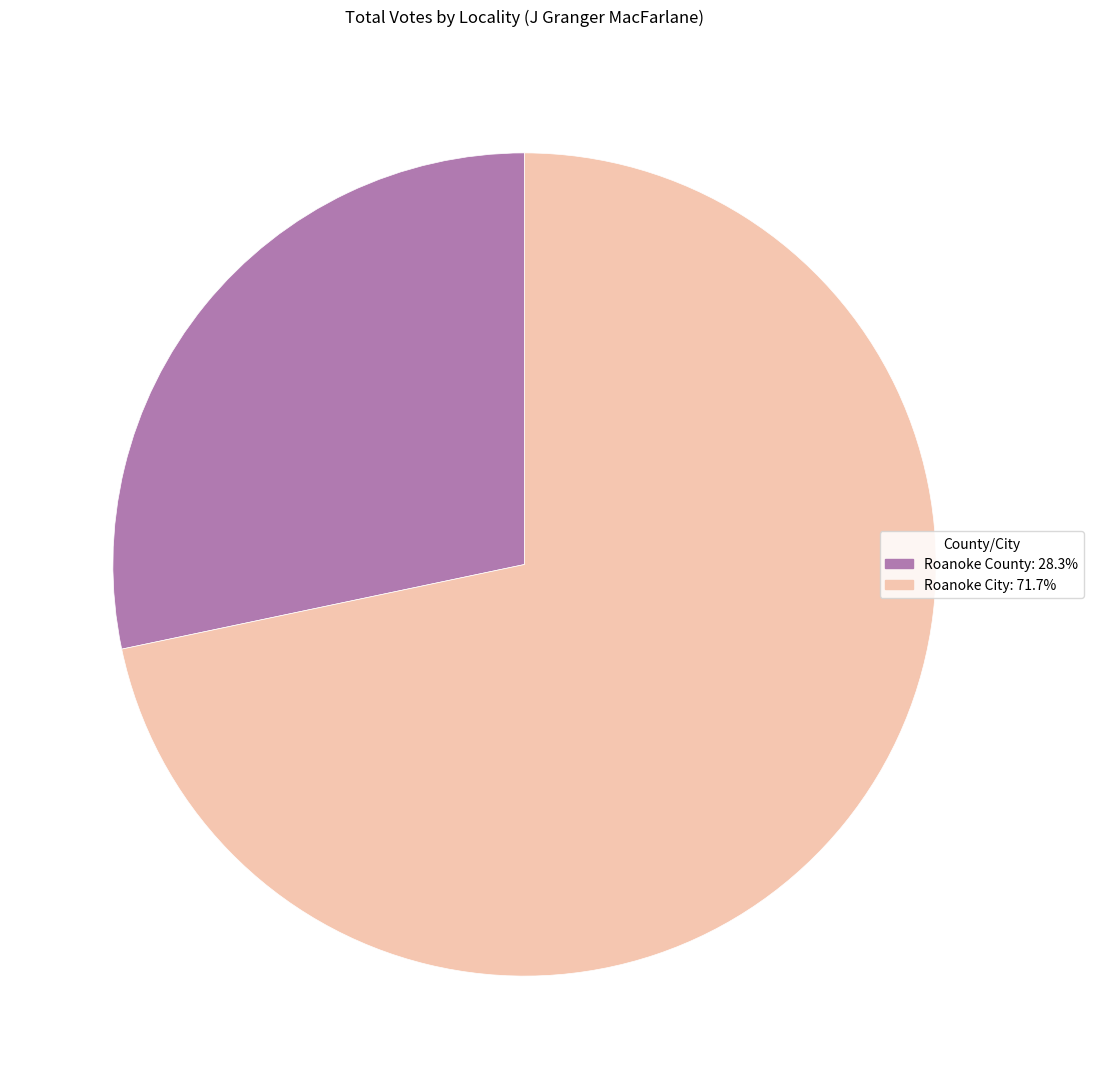

Count the number of slices in the pie.

2